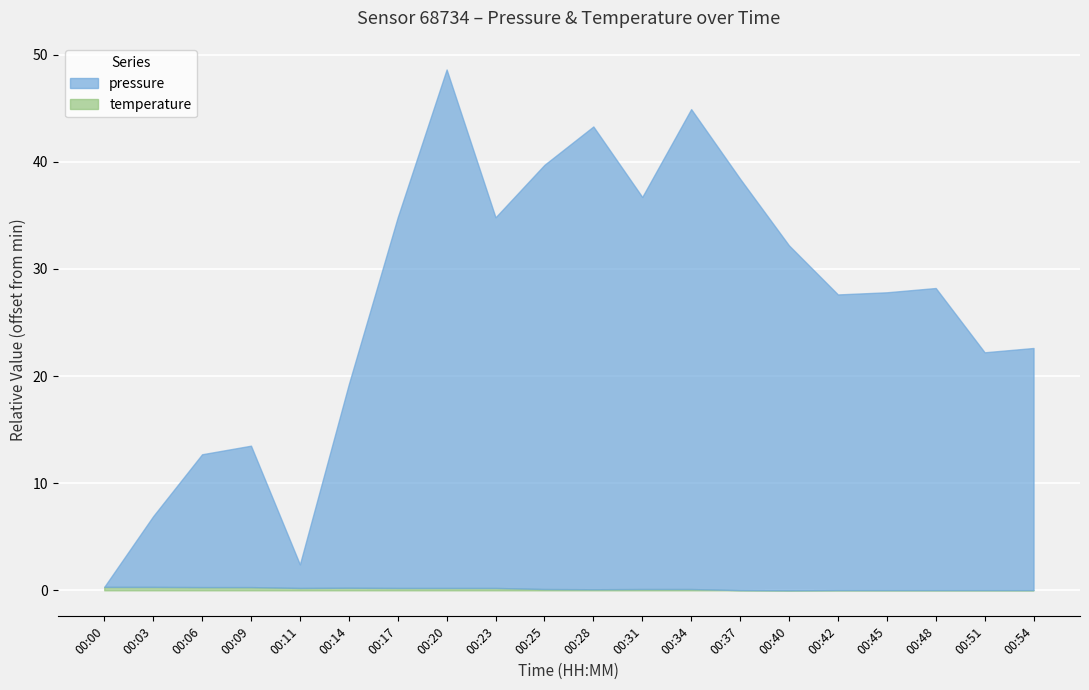

At how many categories does at least one series exceed 26?

12